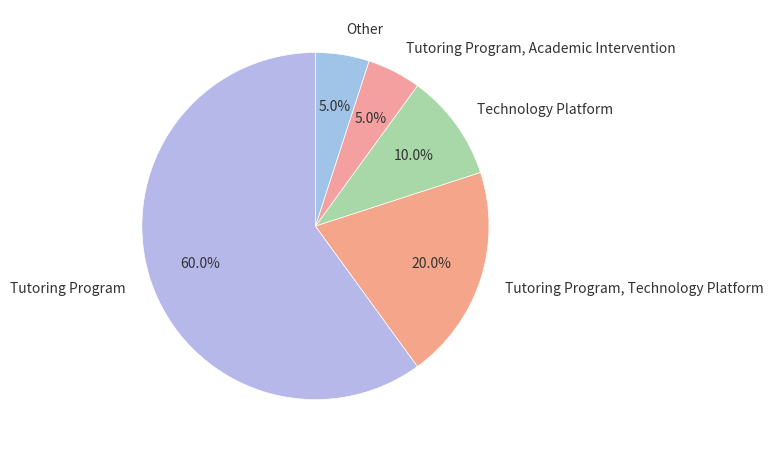

True or false: Tutoring Program, Academic Intervention accounts for 15% of the total.

False